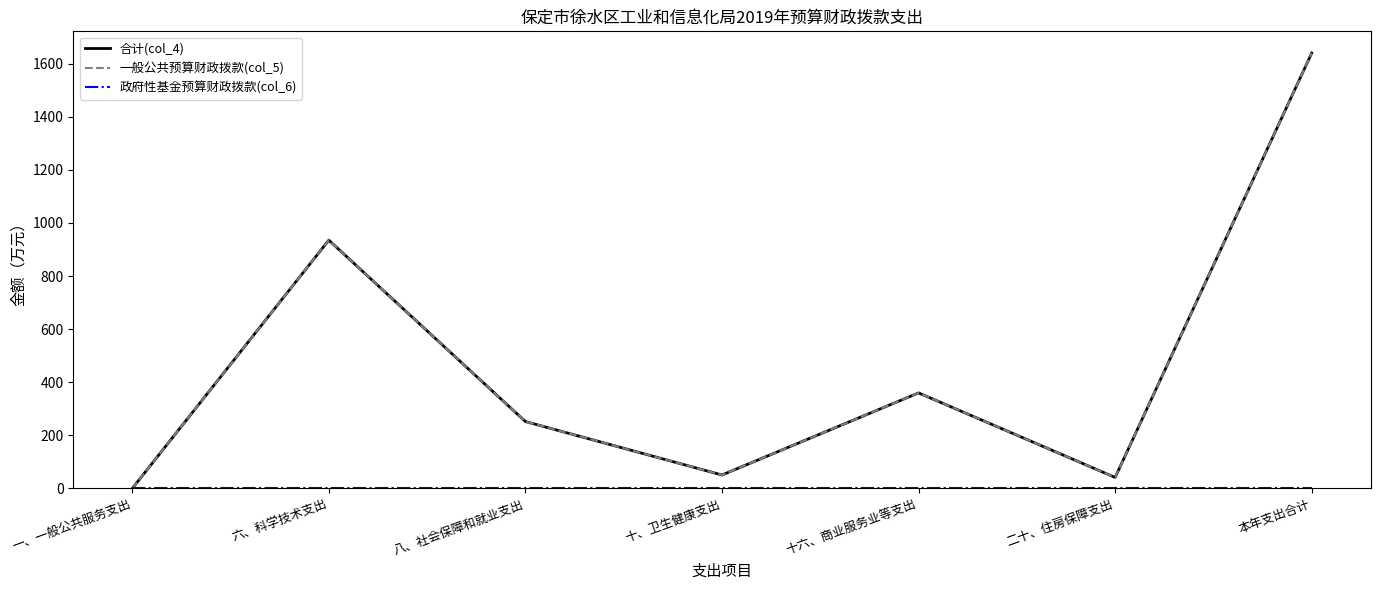

In 一般公共预算财政拨款(col_5), how many points are higher than both neighbors (excluding endpoints)?

2